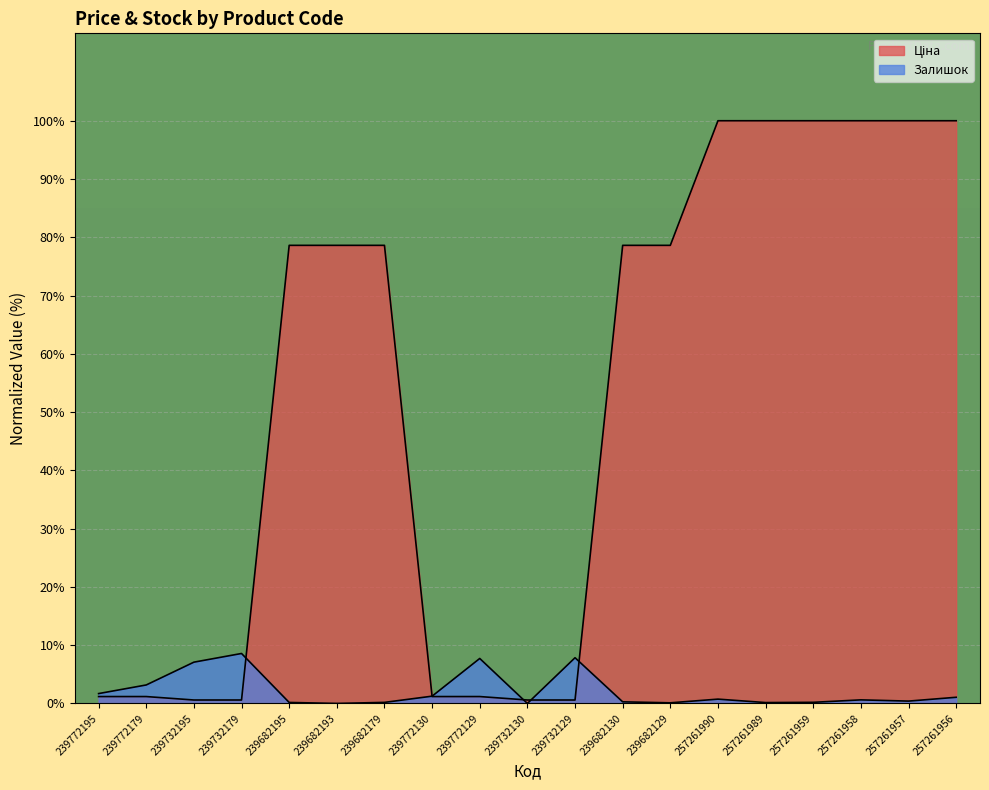

How many lines are shown in the chart?

2